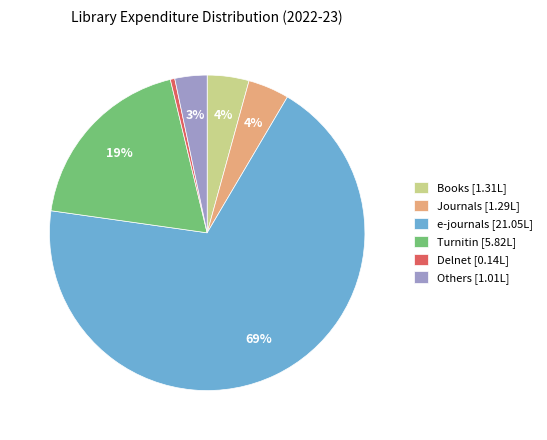

Do Books [1.31L] and Delnet [0.14L] together represent more than half of the pie?

No